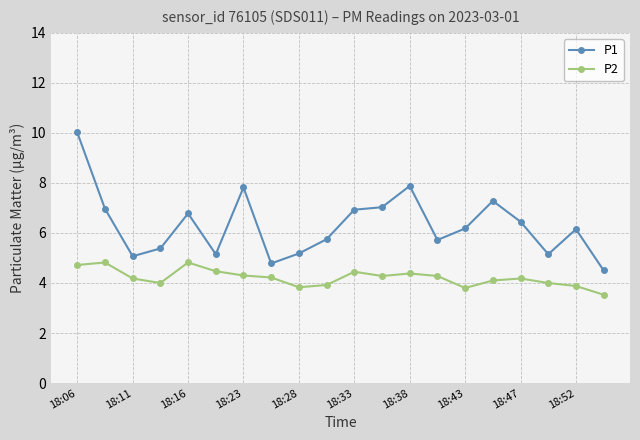

In P1, how many points are lower than both neighbors (excluding endpoints)?

5